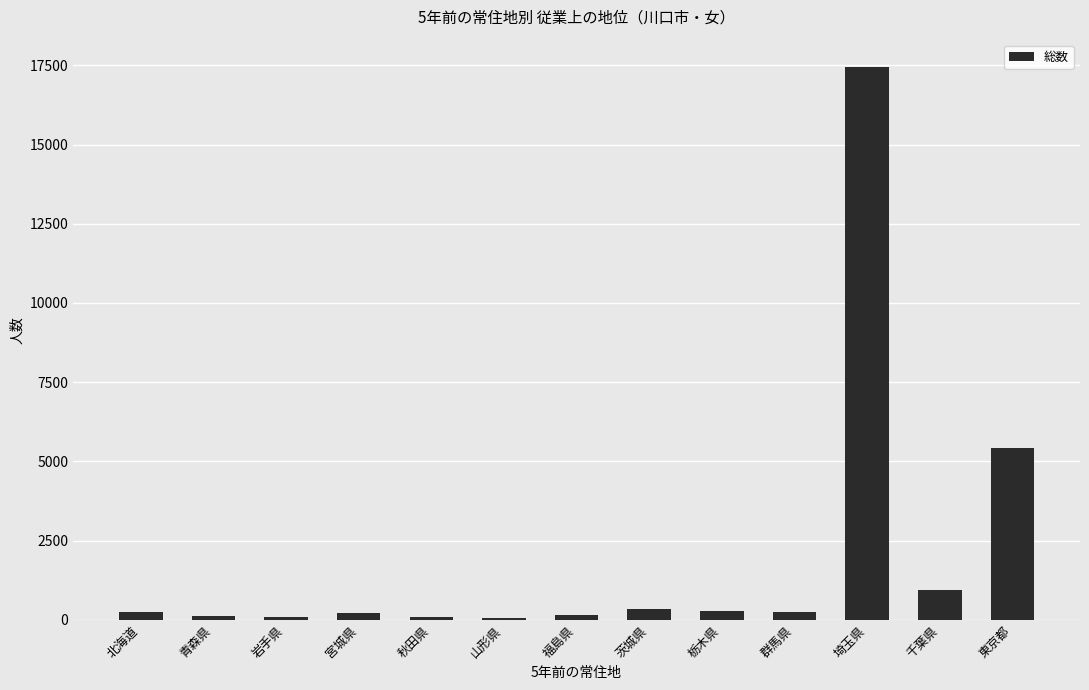

What is the label of the 3rd bar from the left?

岩手県